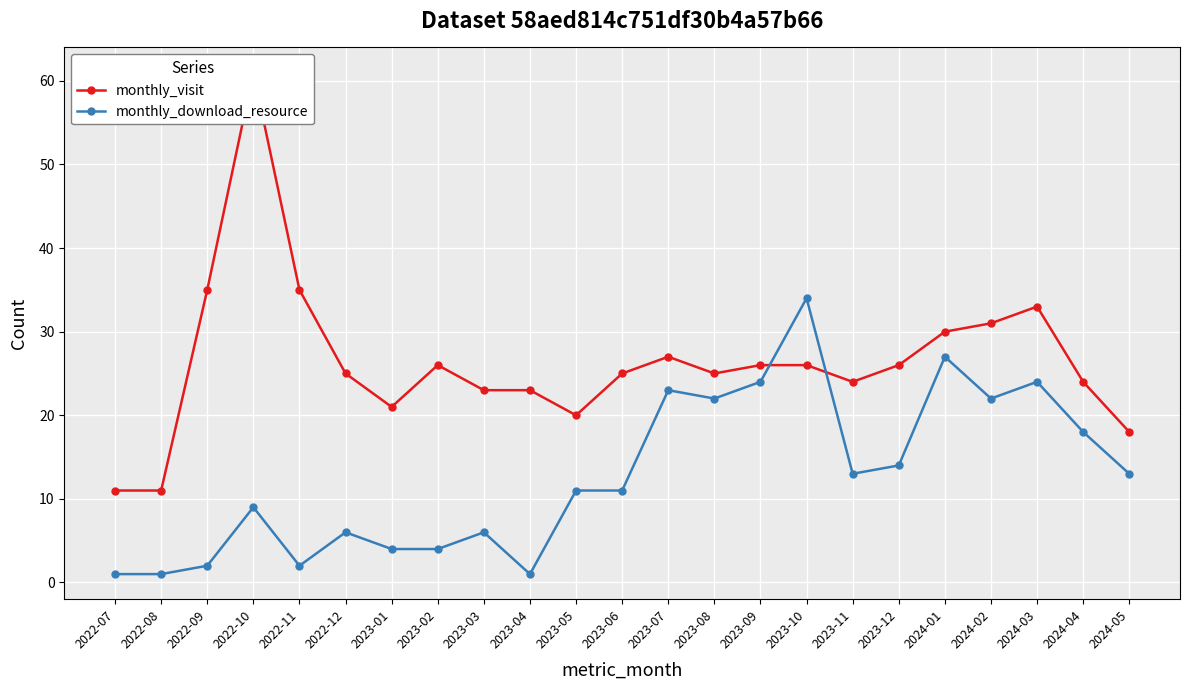

Where is monthly_visit nearest to the value 36?

2022-09